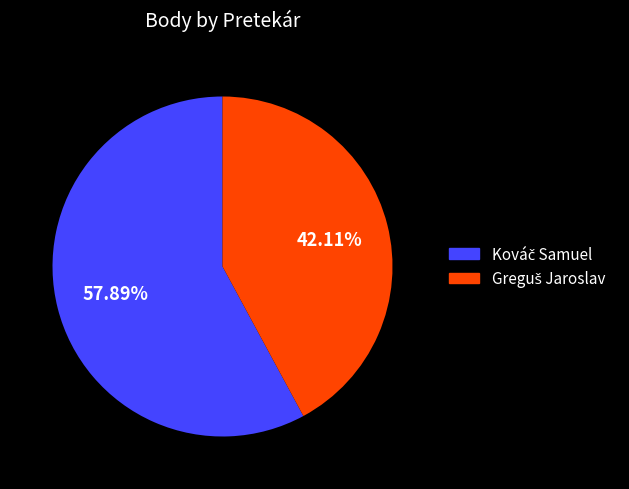

Is there any slice that represents more than half of the pie?

Yes